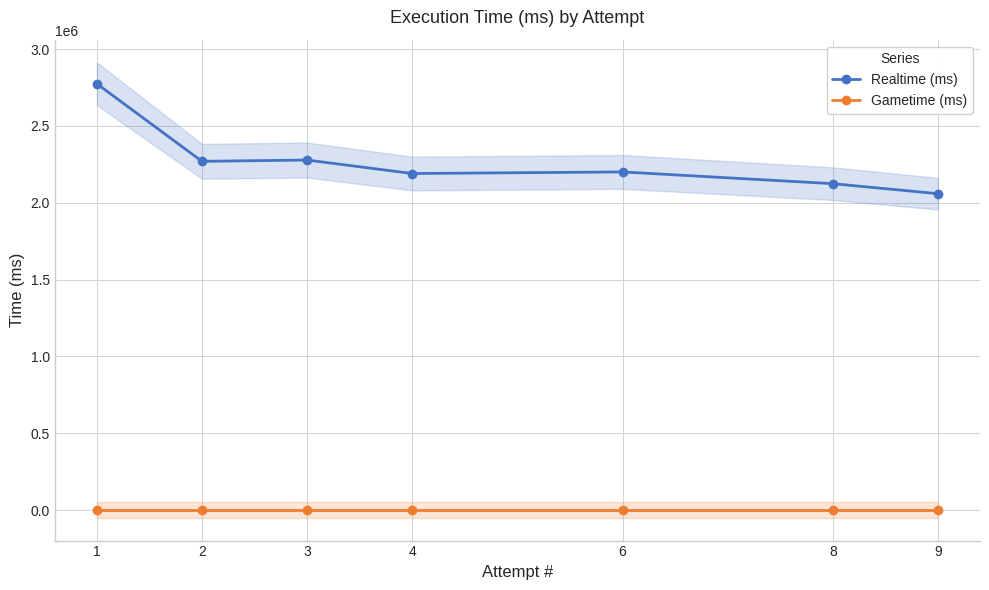

What is the total value across all series at 4?

2189957